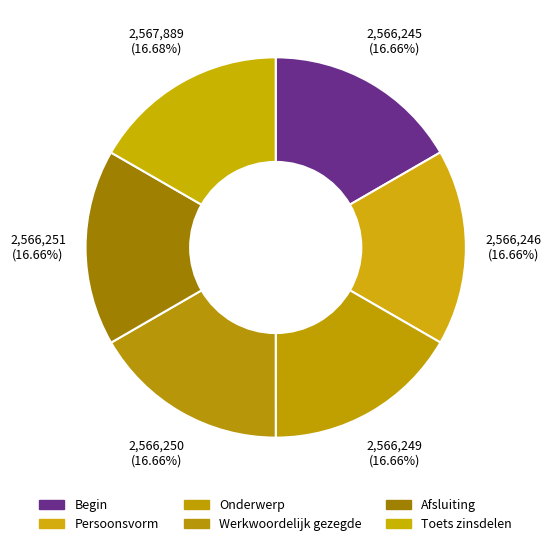

How many segments does this pie chart have?

6